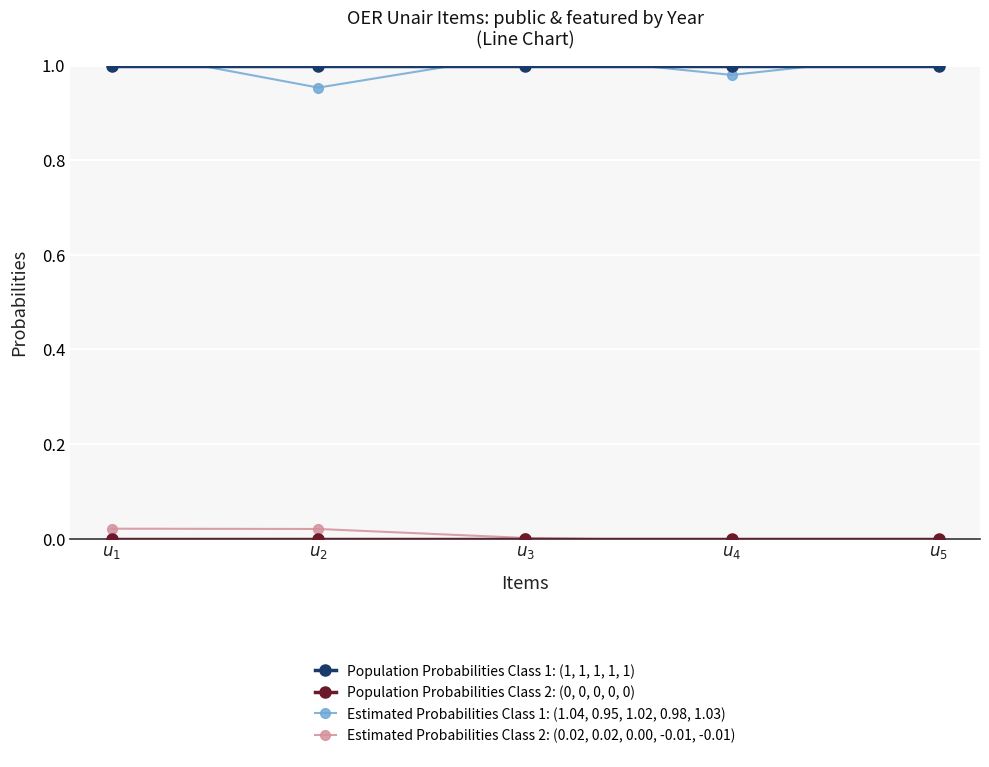

True or false: Population Probabilities Class 2: (0, 0, 0, 0, 0) and Population Probabilities Class 1: (1, 1, 1, 1, 1) intersect in this chart.

False